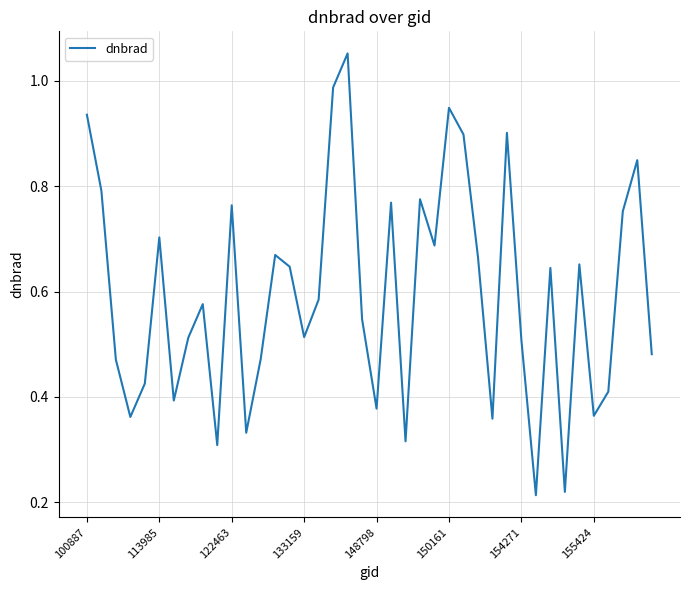

How many lines are shown in the chart?

1